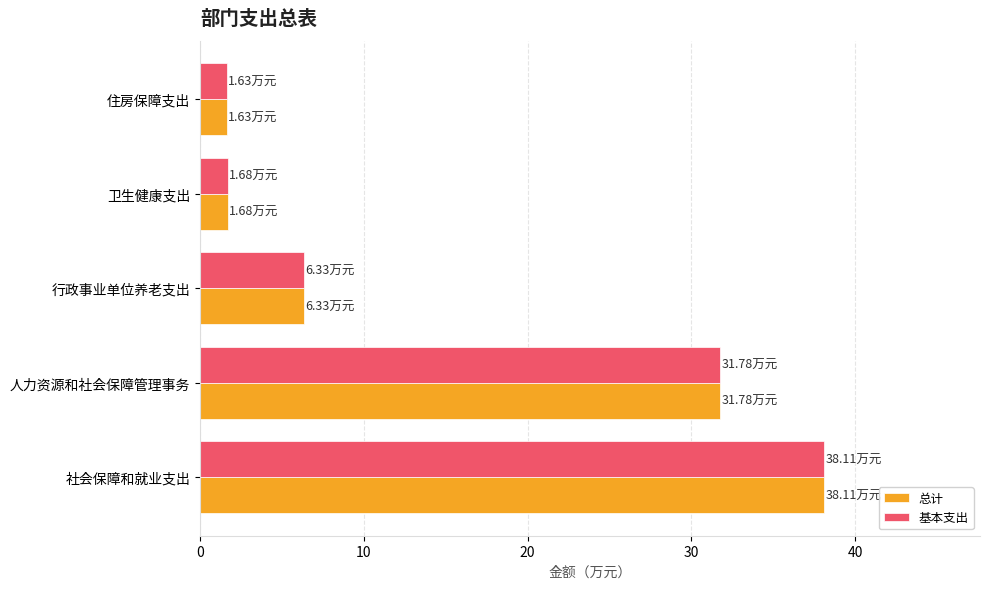

What is the difference between the second highest and second lowest values in the 基本支出 series?

30.1